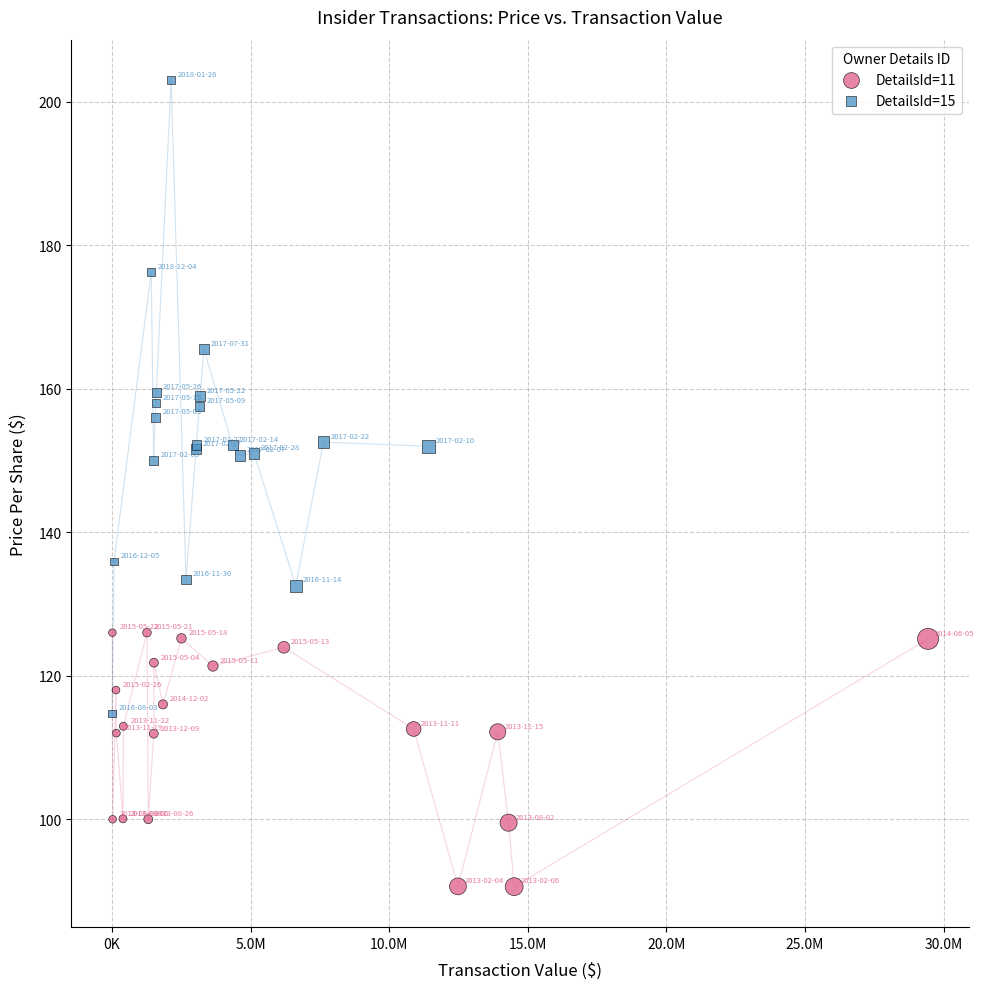

Which series reaches the minimum Y coordinate?

DetailsId=11